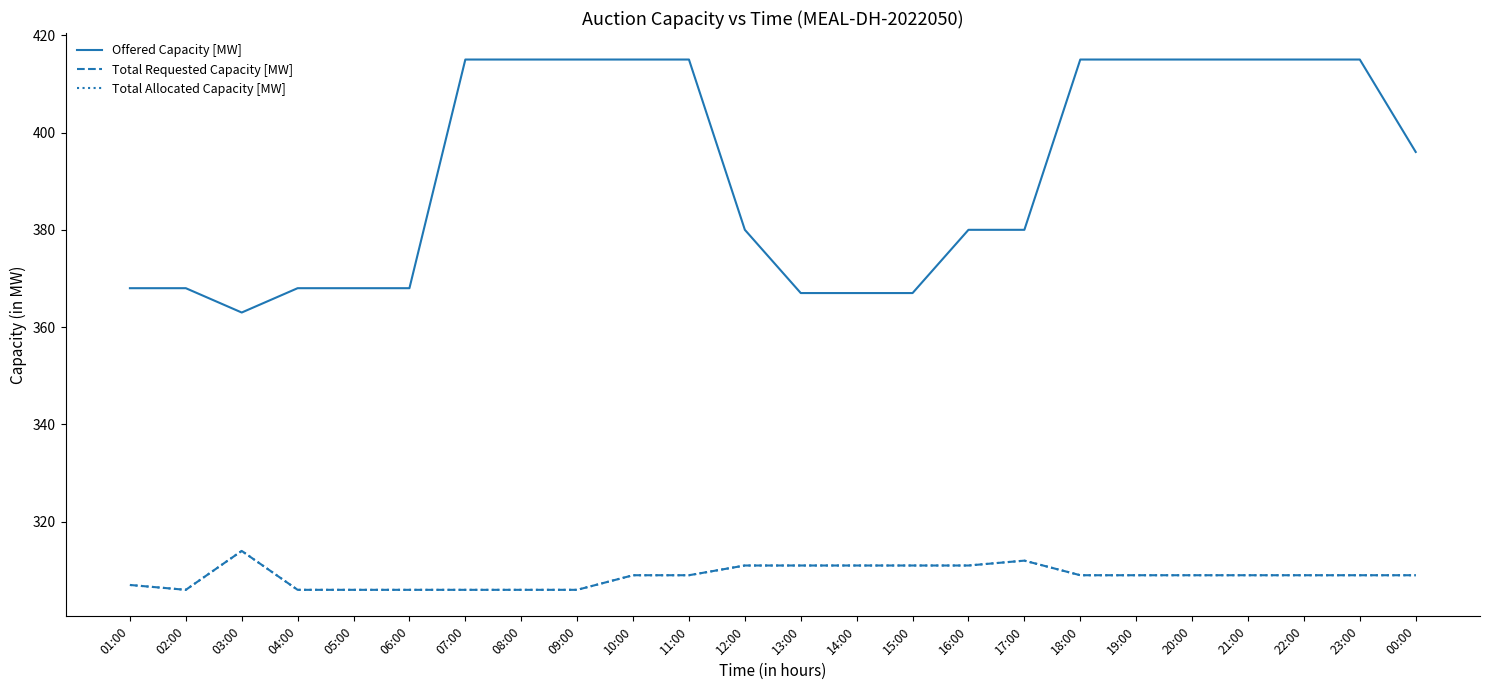

At which label does Offered Capacity [MW] reach its minimum?

03:00